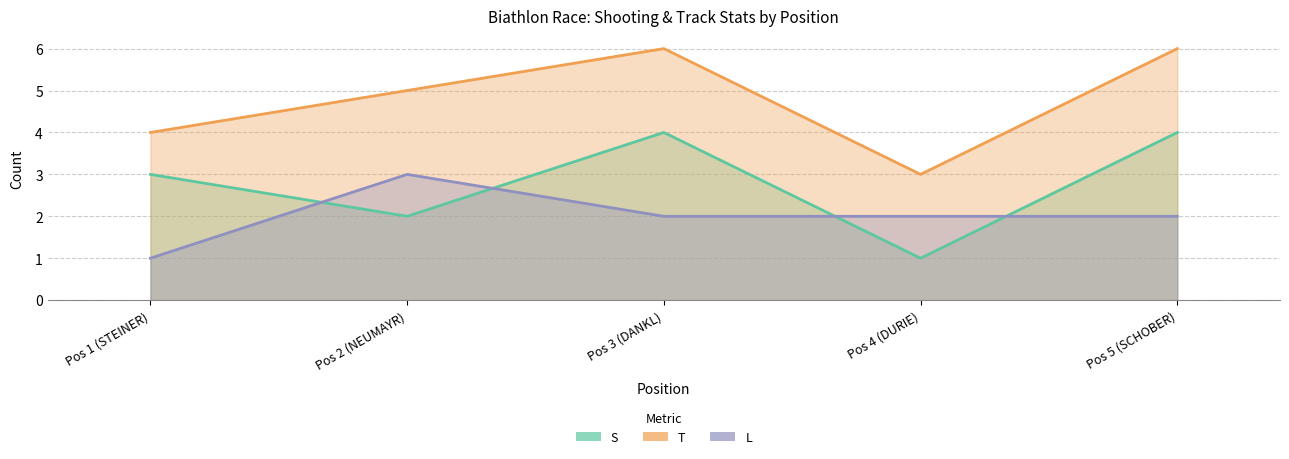

Which series changed the most between Pos 1 (STEINER) and Pos 4 (DURIE)?

S